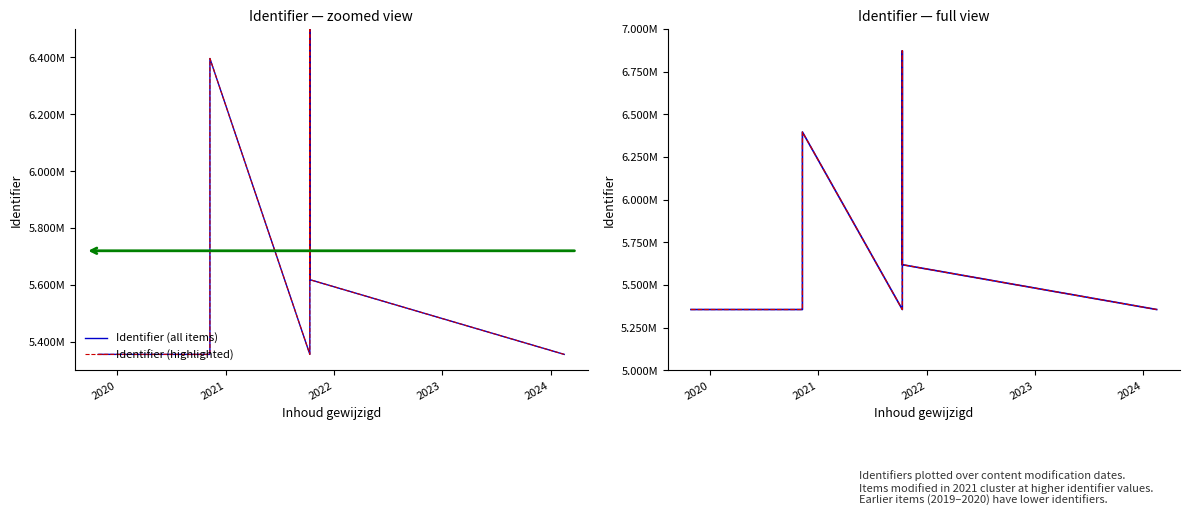

How many lines are shown in the chart?

2